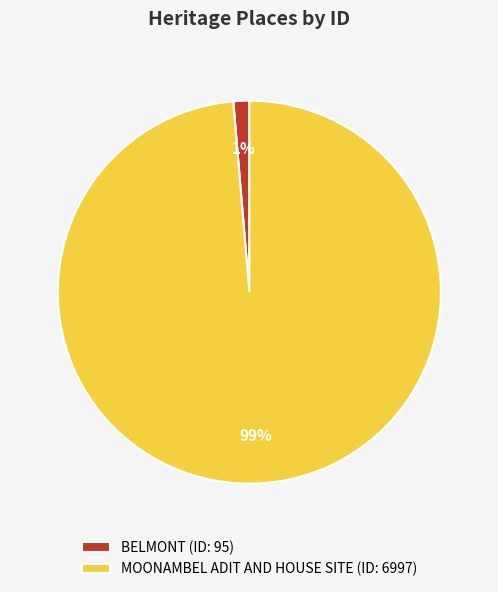

Rank the categories by value from lowest to highest.

BELMONT, MOONAMBEL ADIT AND HOUSE SITE